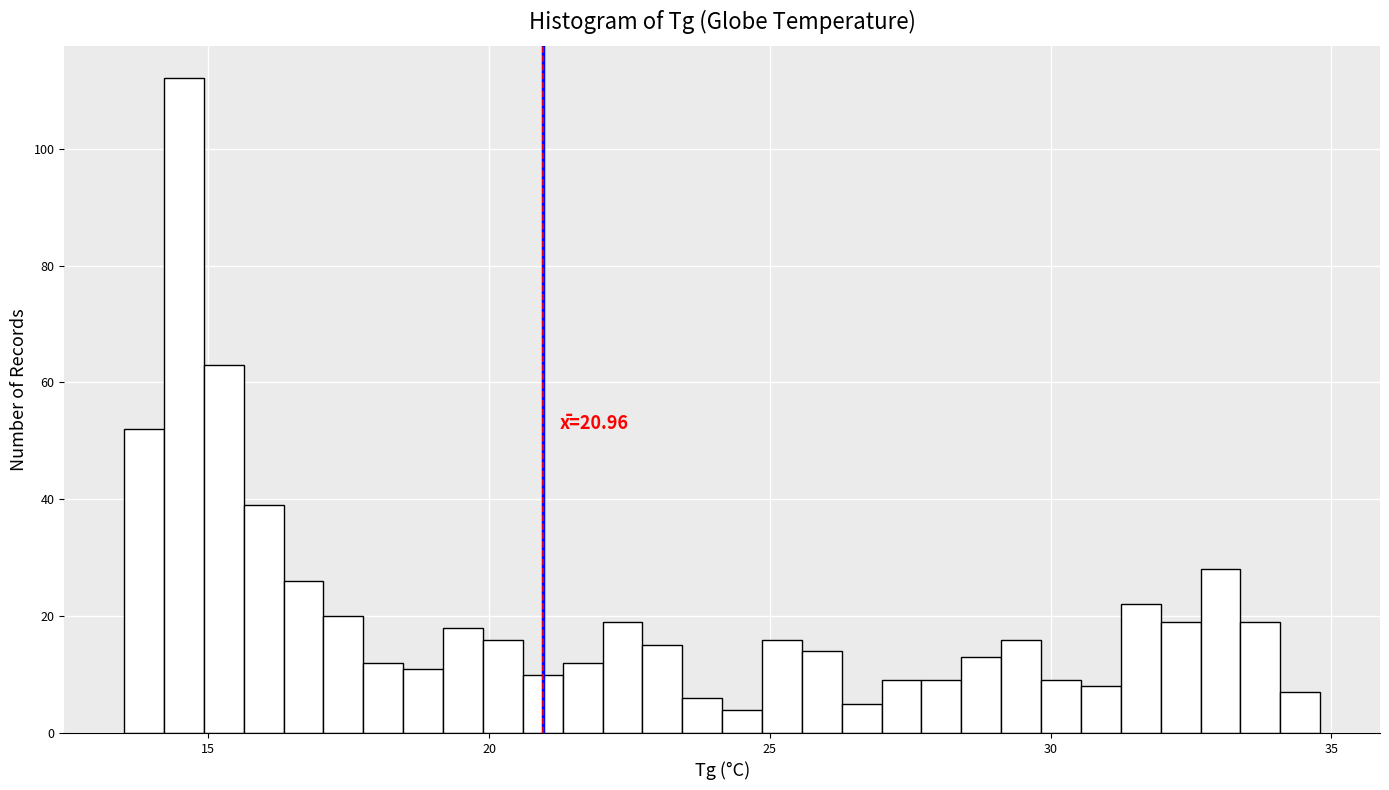

Around what value on the x-axis is the tallest bar? Give the approximate position of its centre, as read against the axis.

14.5